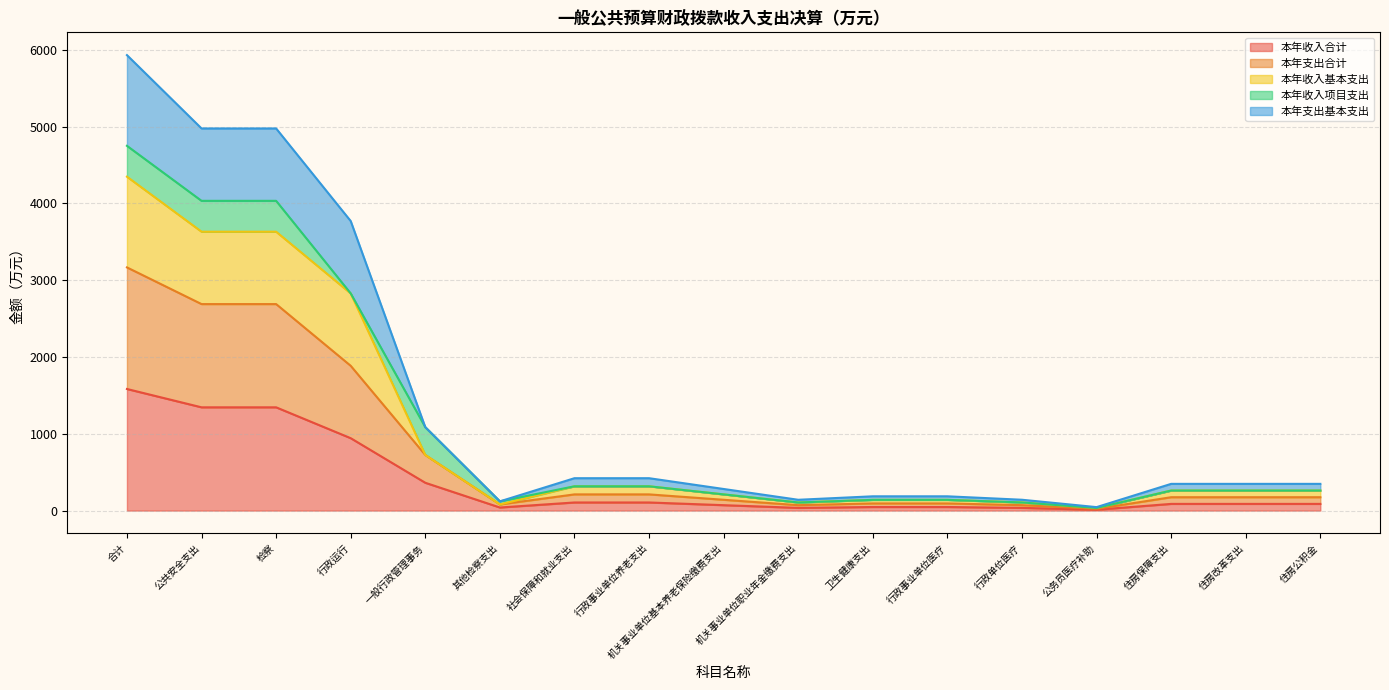

At which label does 本年收入基本支出 reach its minimum?

公务员医疗补助